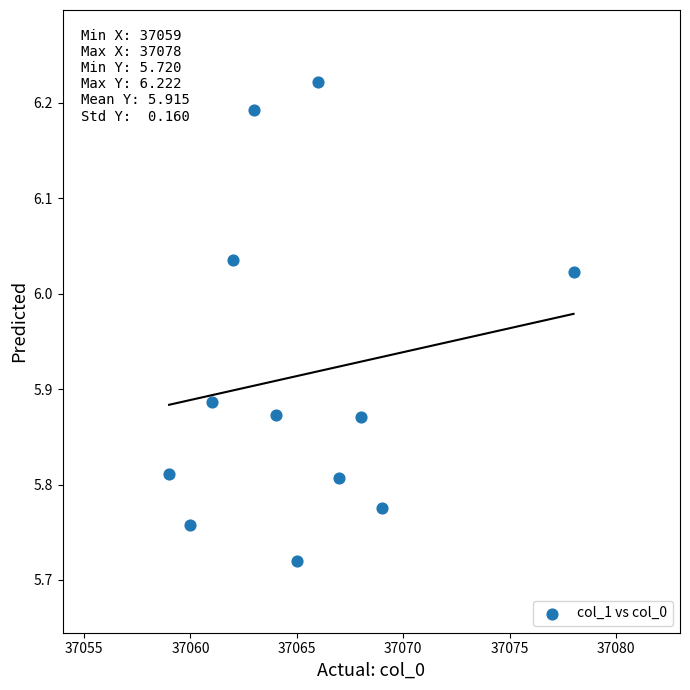

What is the range of Y values (max minus min)?

0.5